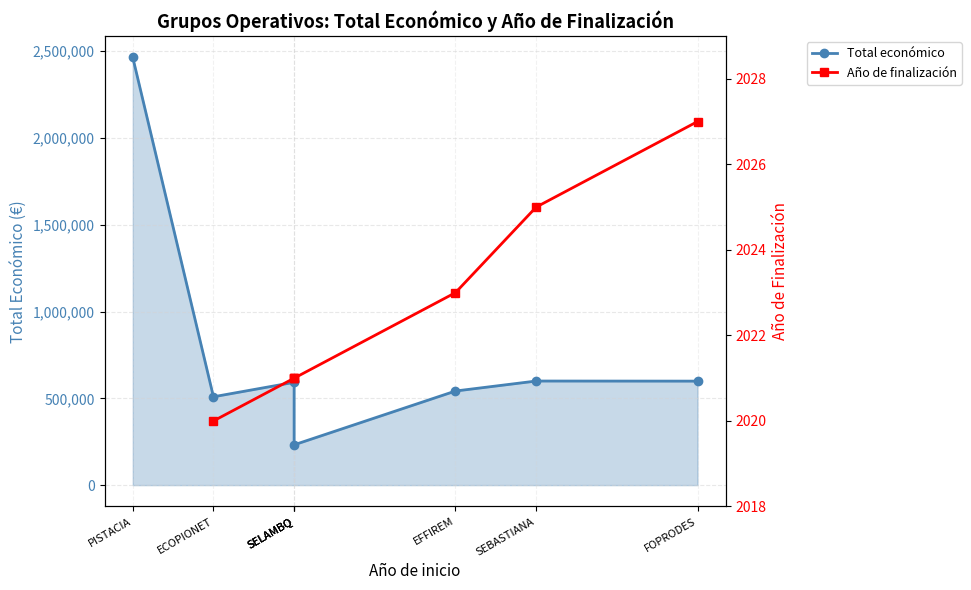

Which has a higher value, SELAMBQ or PISTACIA?

PISTACIA